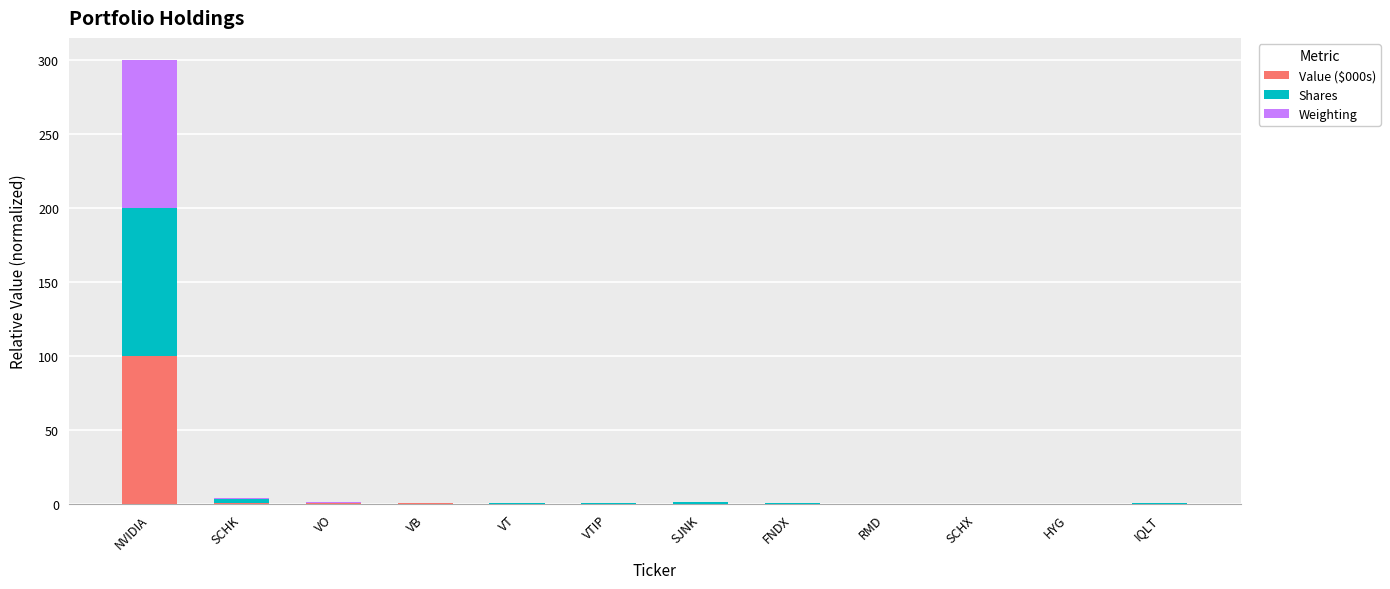

Is it true that Value ($000s) equals 0.0 at IQLT?

True